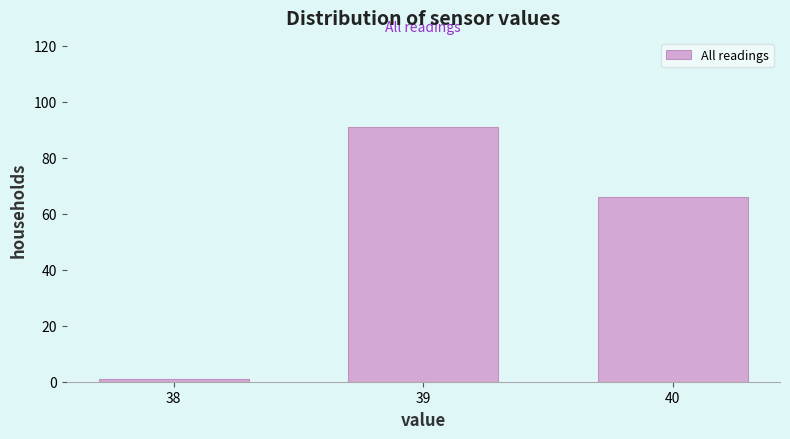

Reading right to left, transcribe all the data shown in this chart.

40=66	39=91	38=1